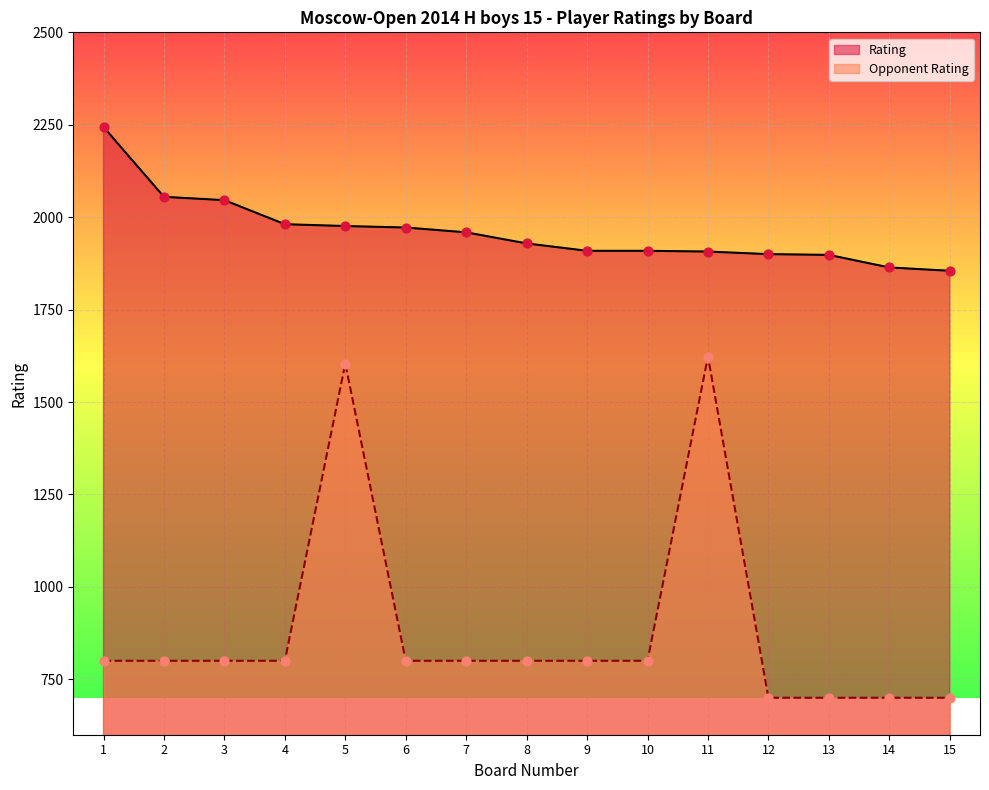

Which series contains the lowest Y value?

Opponent Rating